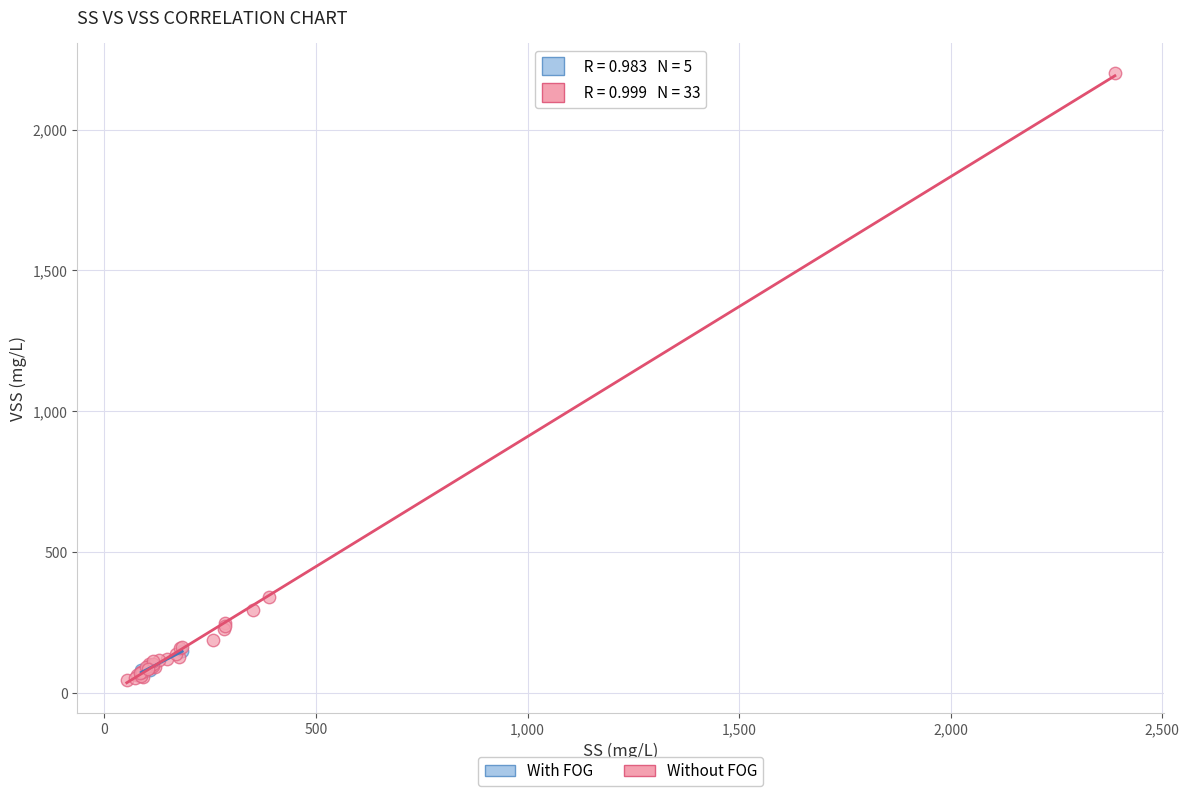

Which series has the largest Y range (max minus min)?

Without FOG